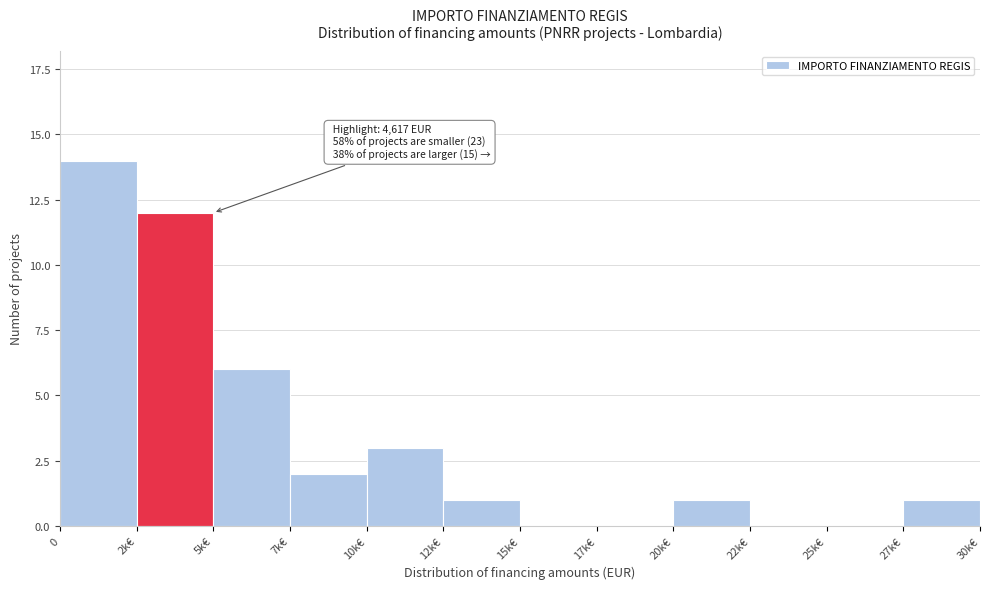

Reading left to right, transcribe all the data shown in this chart.

0=14	2k€=12	5k€=6	7k€=2	10k€=3	12k€=1	15k€=0	17k€=0	20k€=1	22k€=0	25k€=0	27k€=1